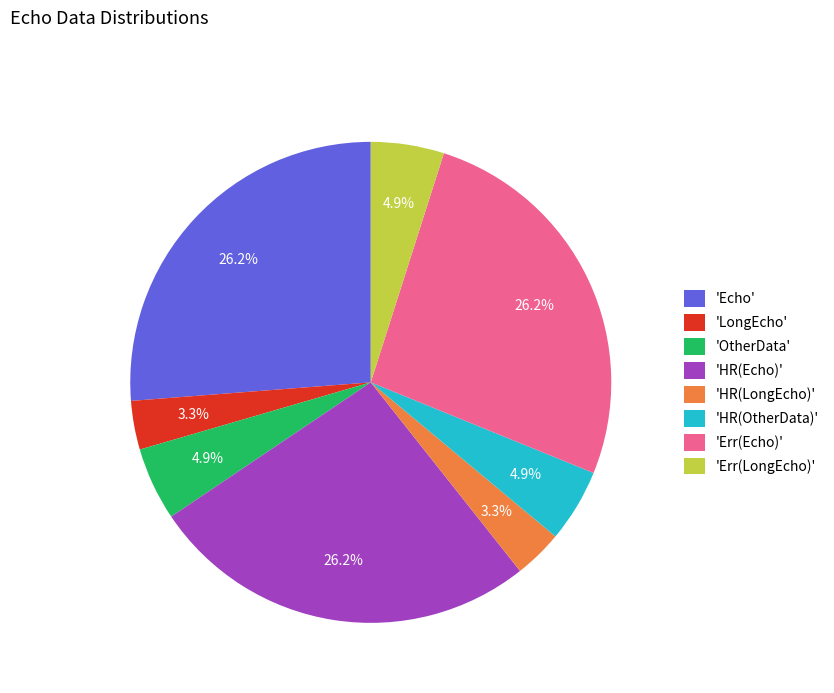

Count the number of slices in the pie.

8